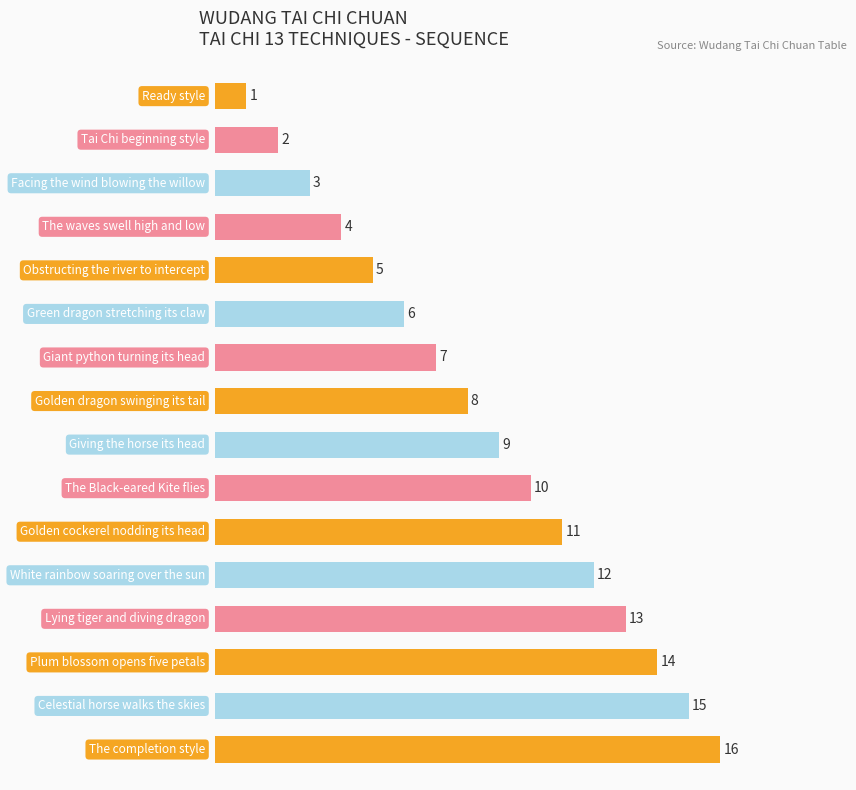

What is the value of the 5th bar from the top?

5